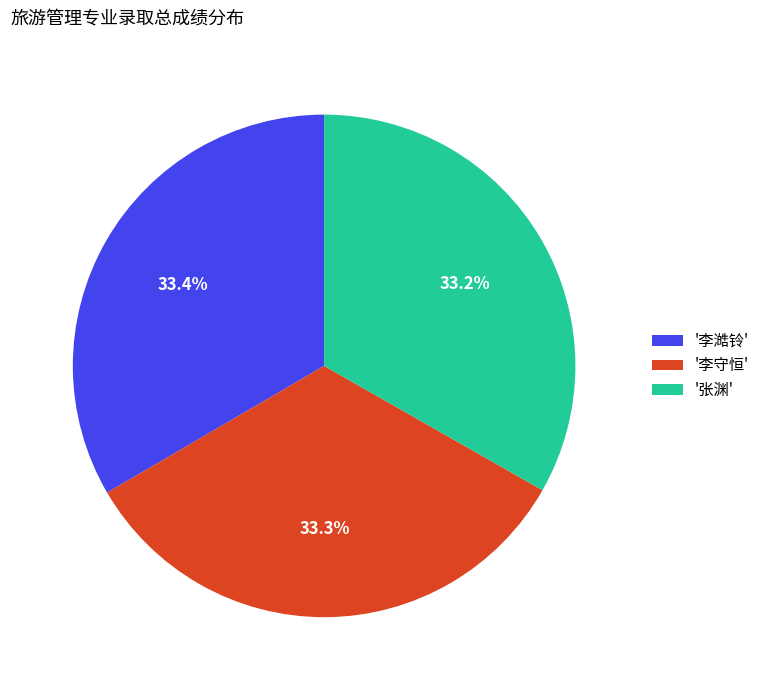

Do '李澔铃' and '李守恒' together represent more than half of the pie?

Yes